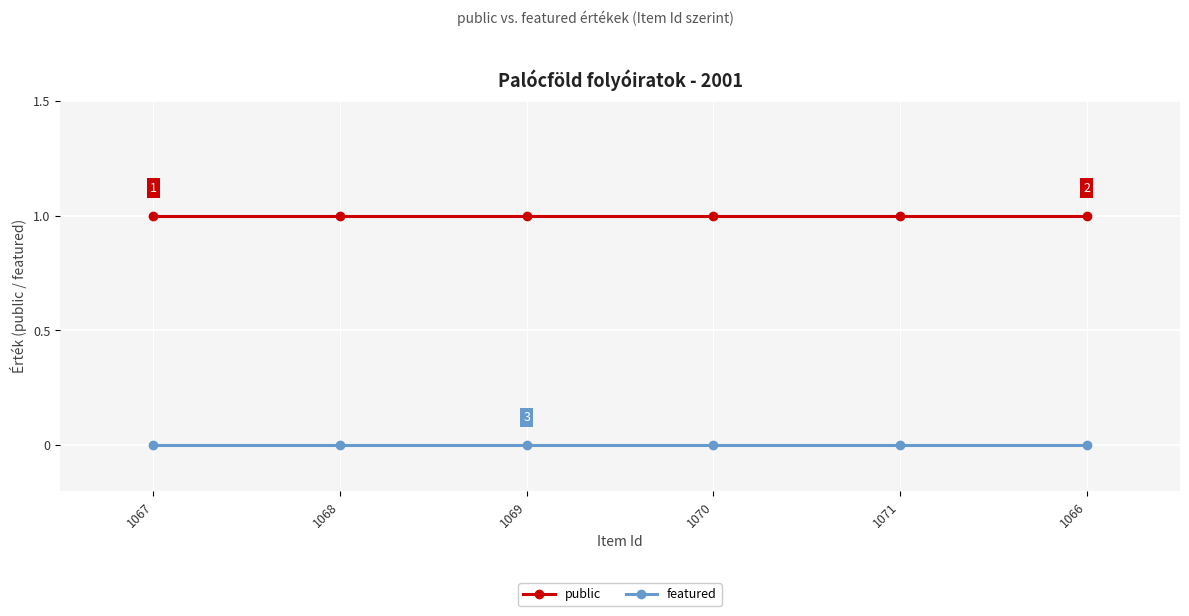

Read the public value at 1069.

1